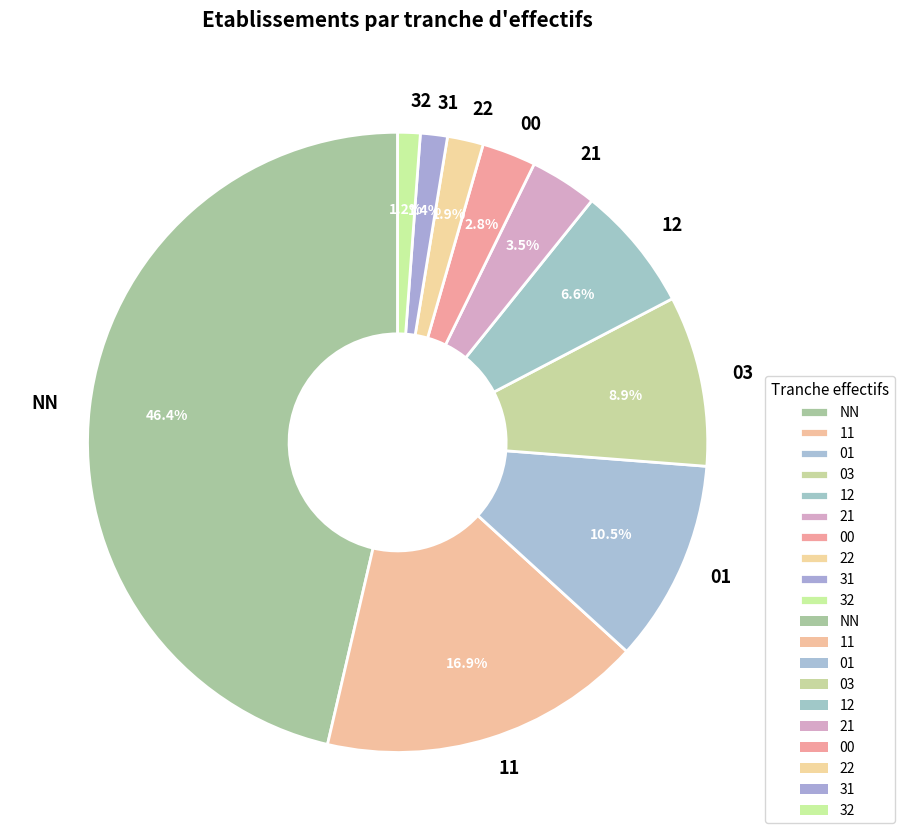

How many slices are in this pie chart?

10